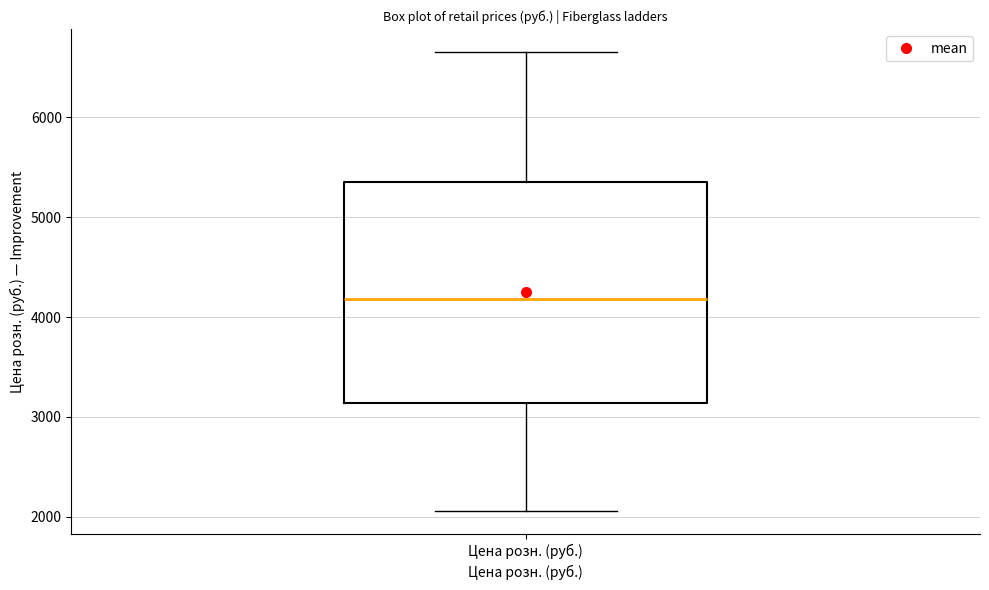

Where does the median line of the box for Цена розн. (руб.) sit on the y-axis? The values are not printed on the chart, so give them approximately, as read against the axis.

4200